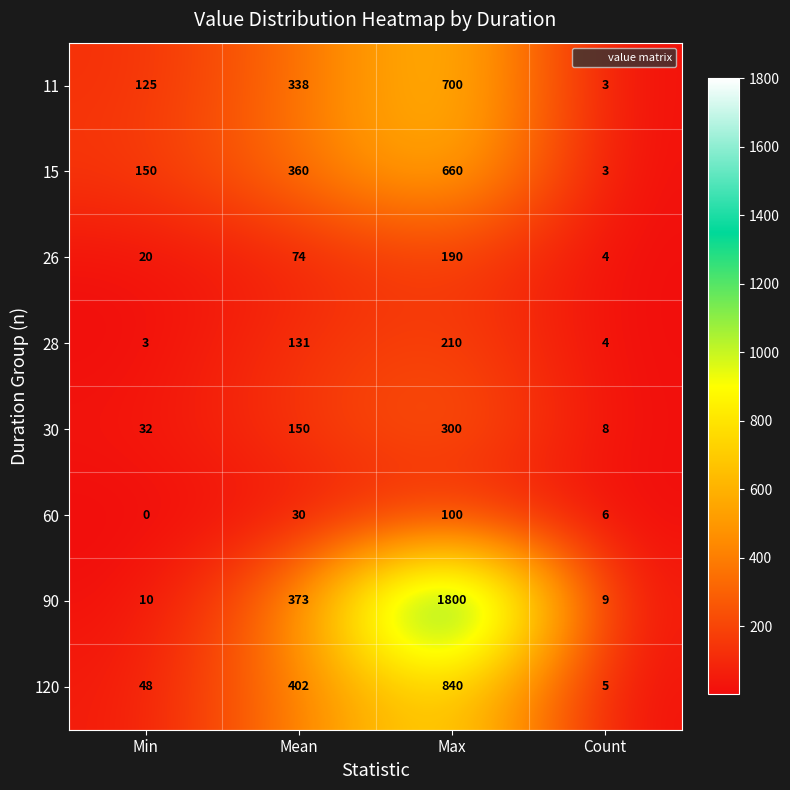

Rank the series at Min from lowest to highest value.

60, 28, 90, 26, 30, 120, 11, 15